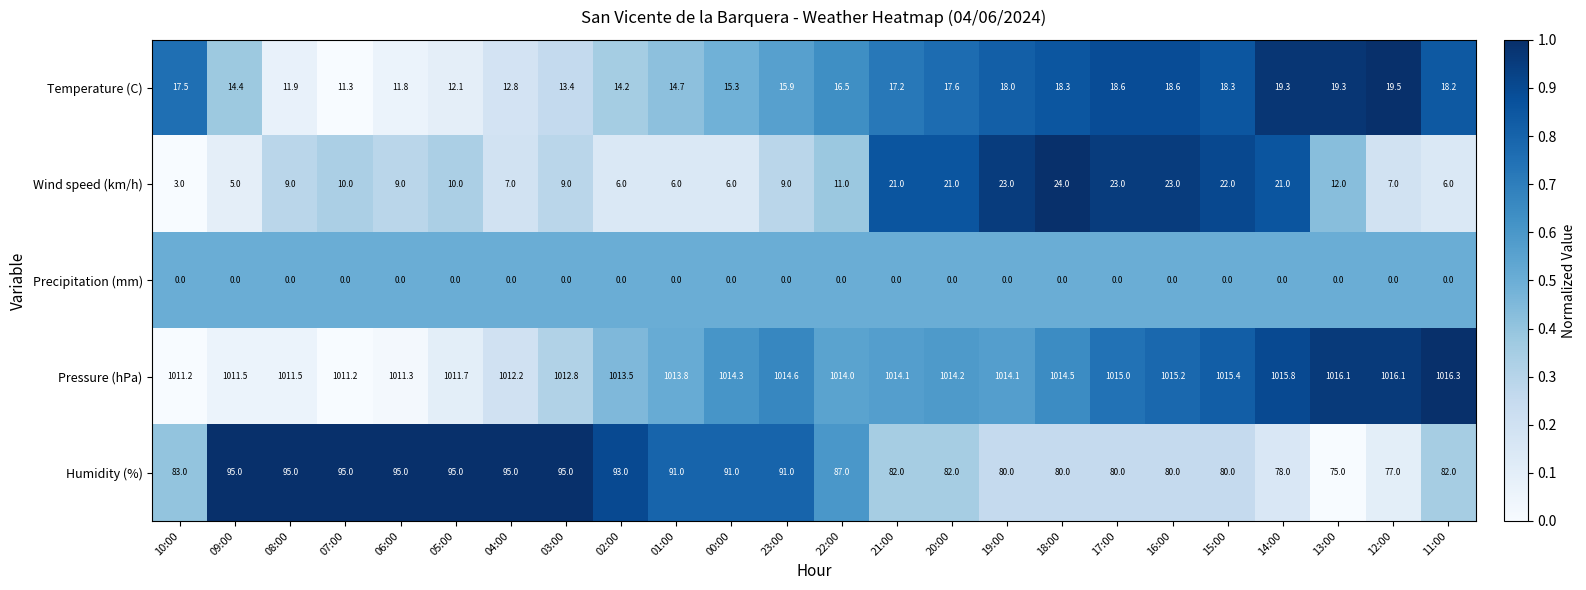

The value of Wind speed (km/h) at 23:00 is 2.7. True or false?

False